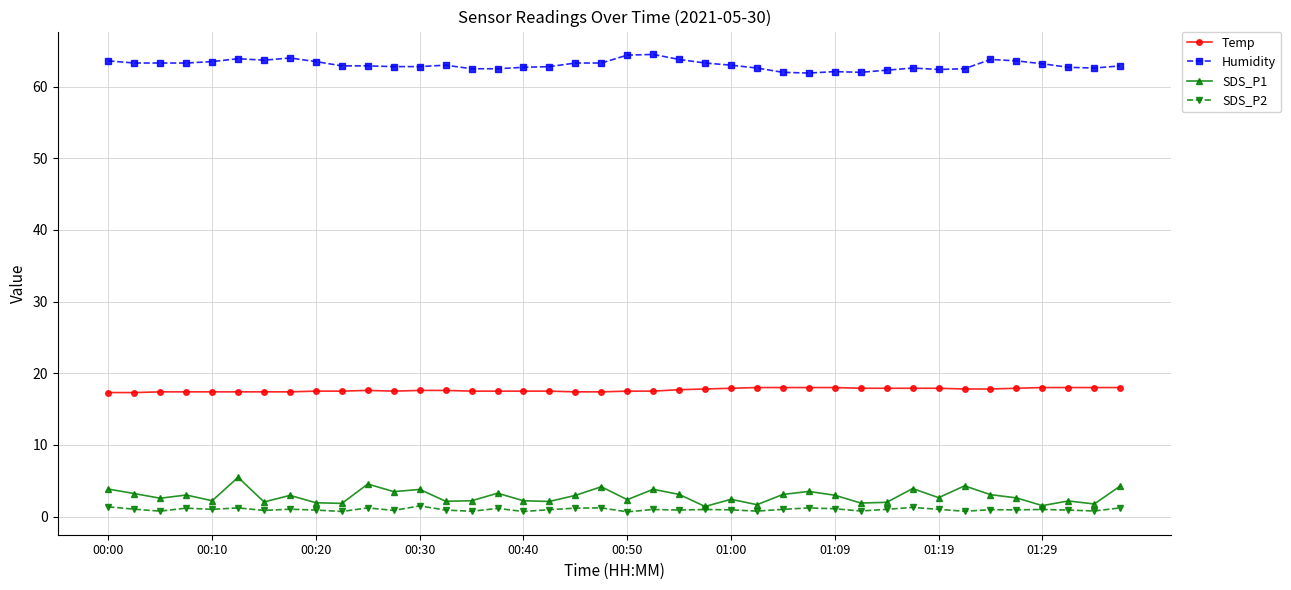

What is the value of the Humidity point at the 6th from the left?

63.9